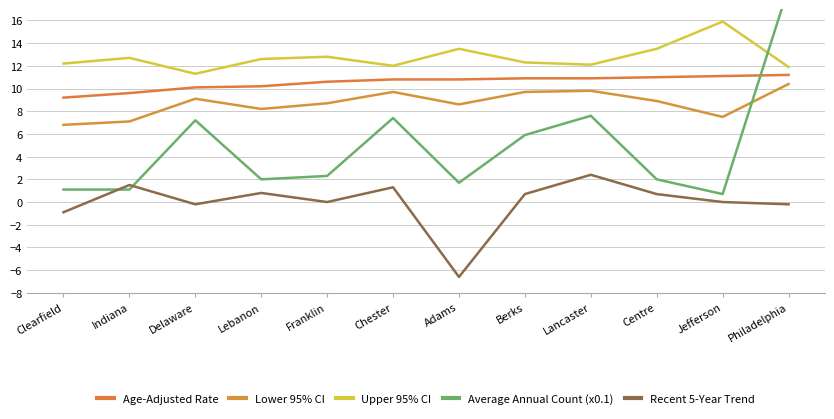

Is it true that Upper 95% CI equals 7.7 at Chester?

False